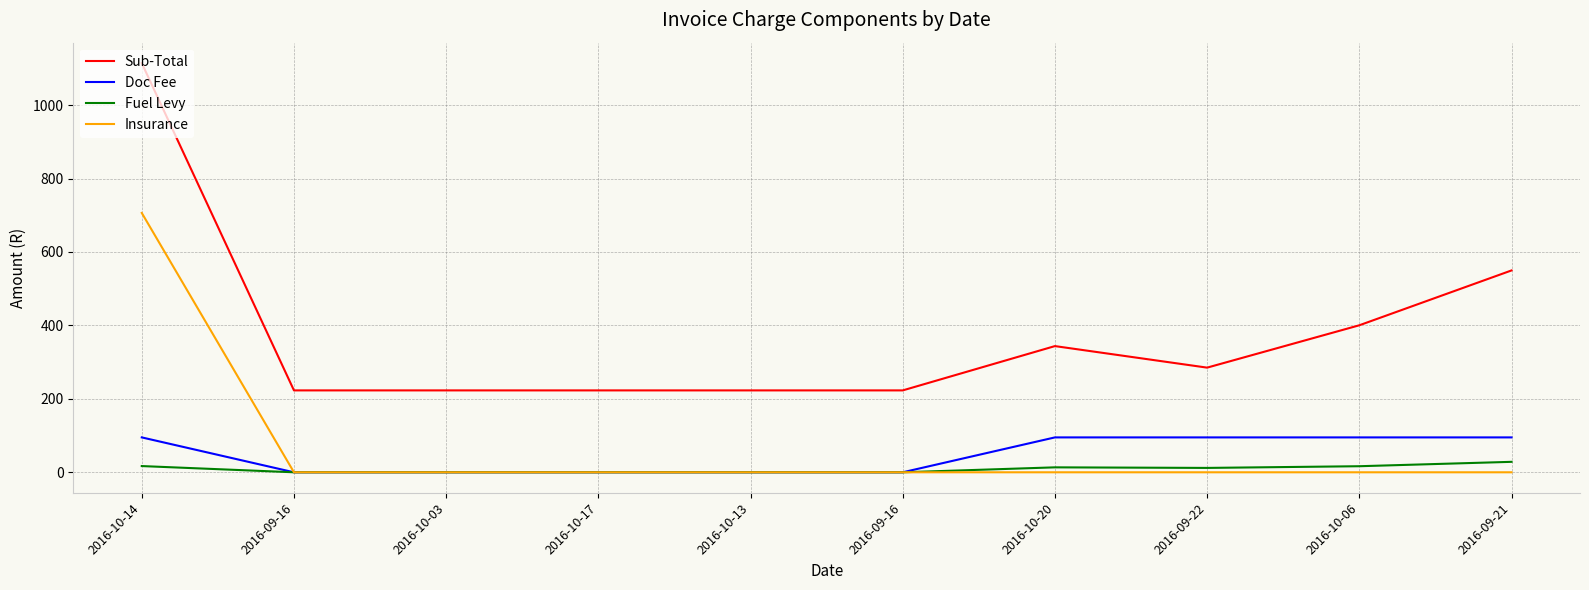

Does the chart have visible grid lines?

Yes